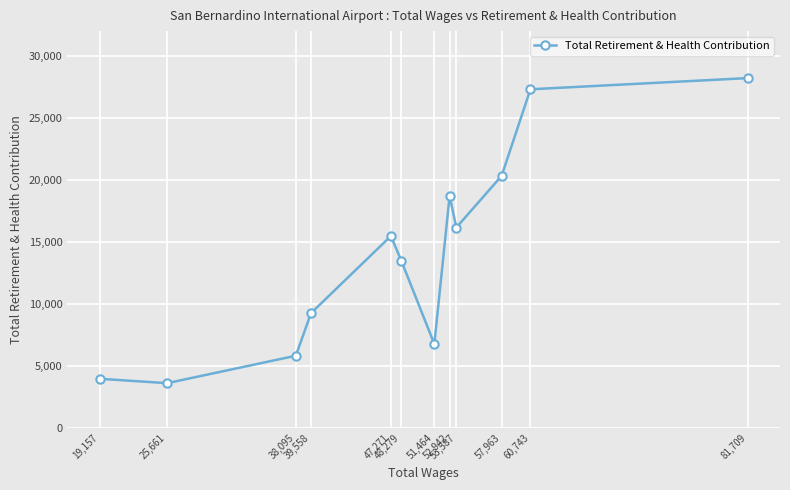

List the labels in order of value, largest first.

81,709, 60,743, 57,963, 52,942, 53,587, 47,271, 48,279, 39,558, 51,464, 38,095, 19,157, 25,661